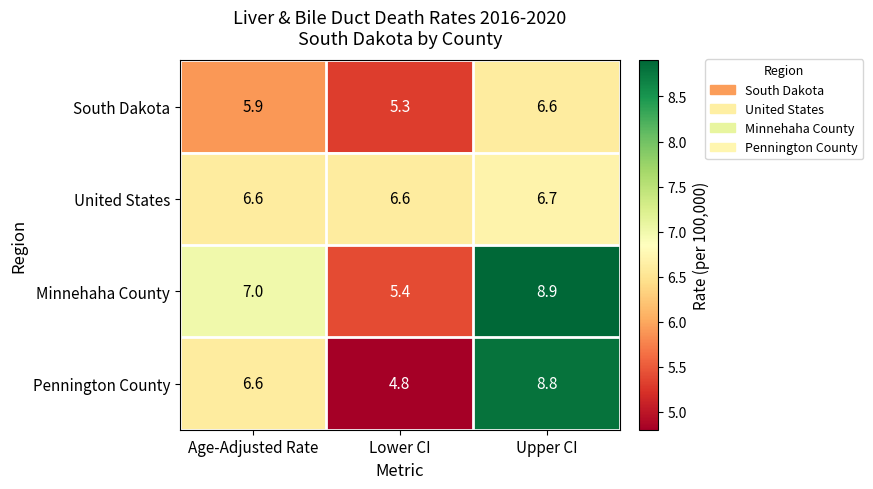

What is the minimum value for Pennington County?

4.8